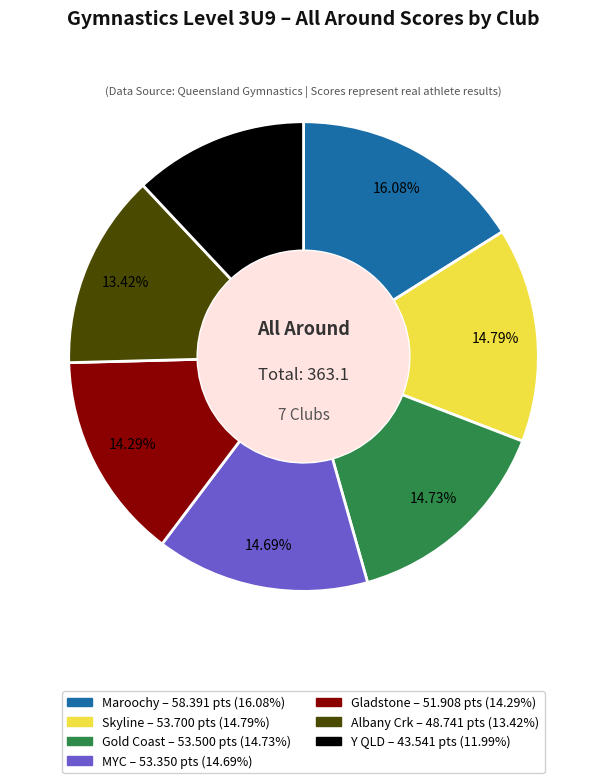

To the nearest percent, what is the difference between the Maroochy and Y QLD slice percentages?

4%